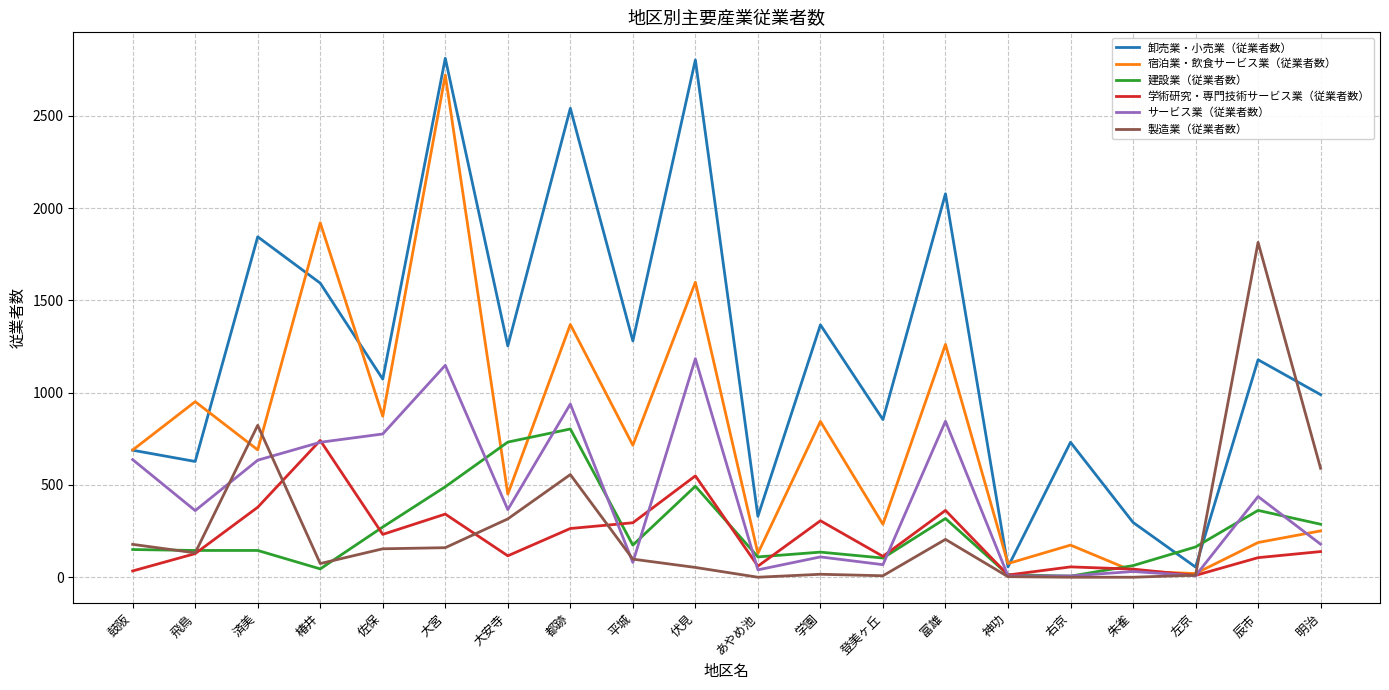

What is the maximum value shown in the chart?

2811